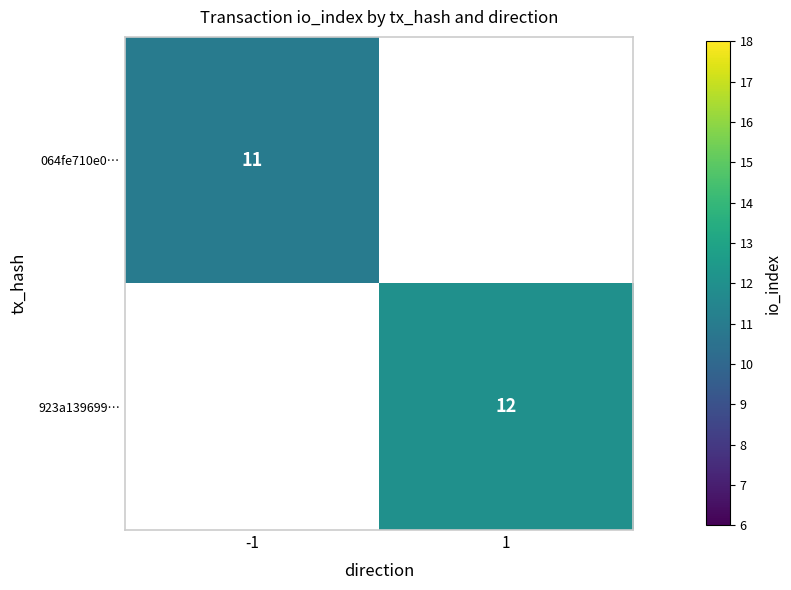

Is it true that 064fe710e0… equals 11 at -1?

True